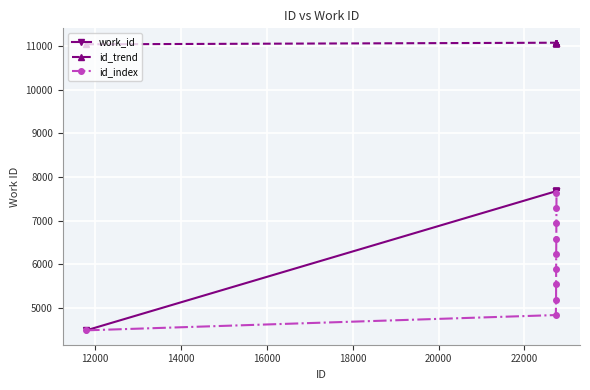

Which series has the largest total across all categories?

id_trend